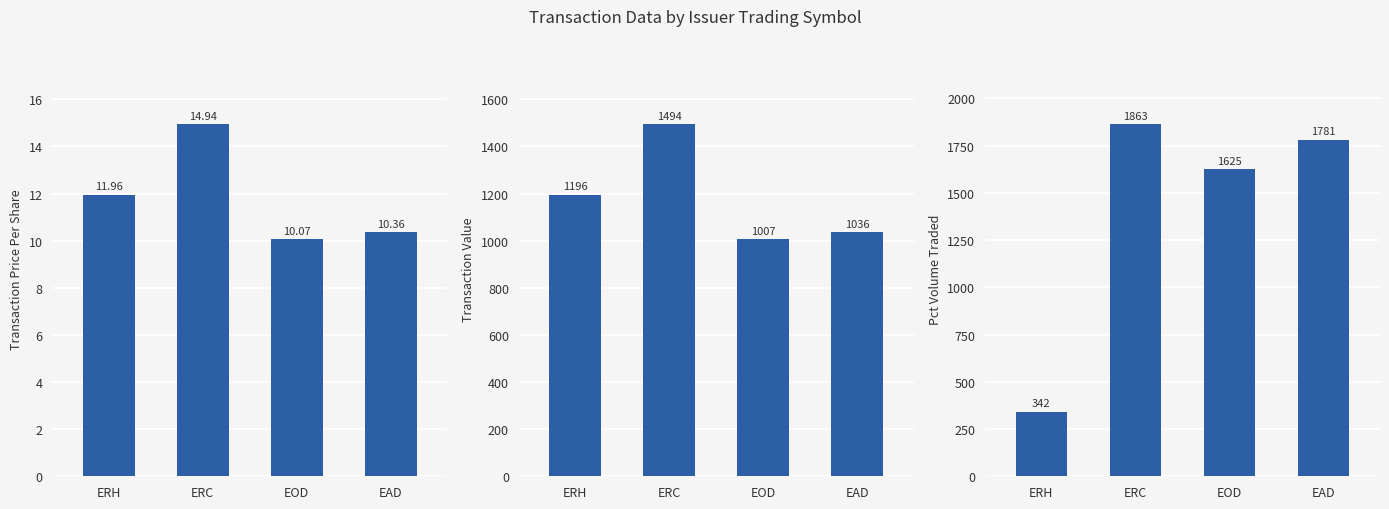

What value does the transactionValue series have at ERH?

1196.0